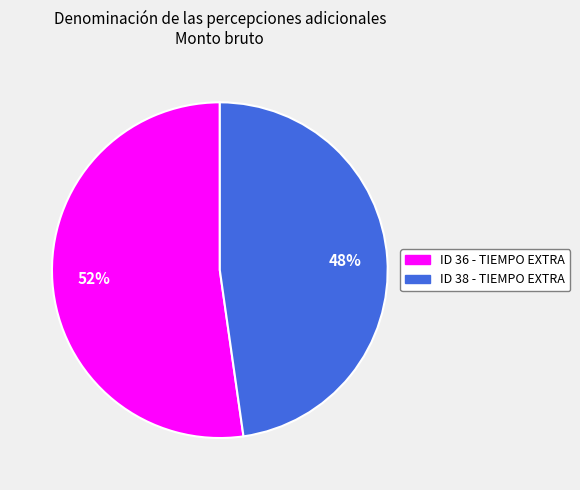

Rank the categories by value from highest to lowest.

ID 36 - TIEMPO EXTRA, ID 38 - TIEMPO EXTRA